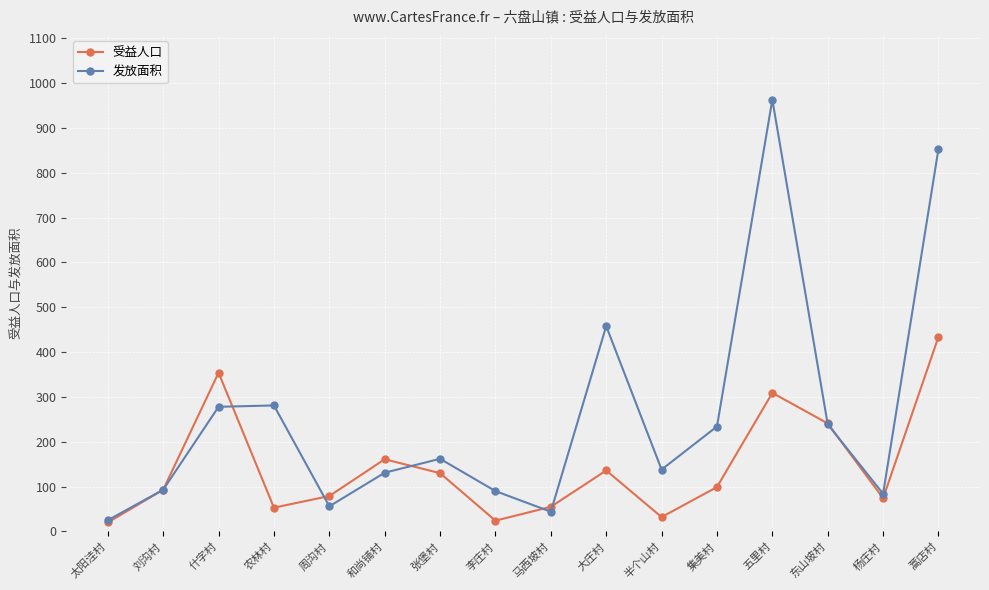

What is the difference between the highest and lowest values at 什字村?

76